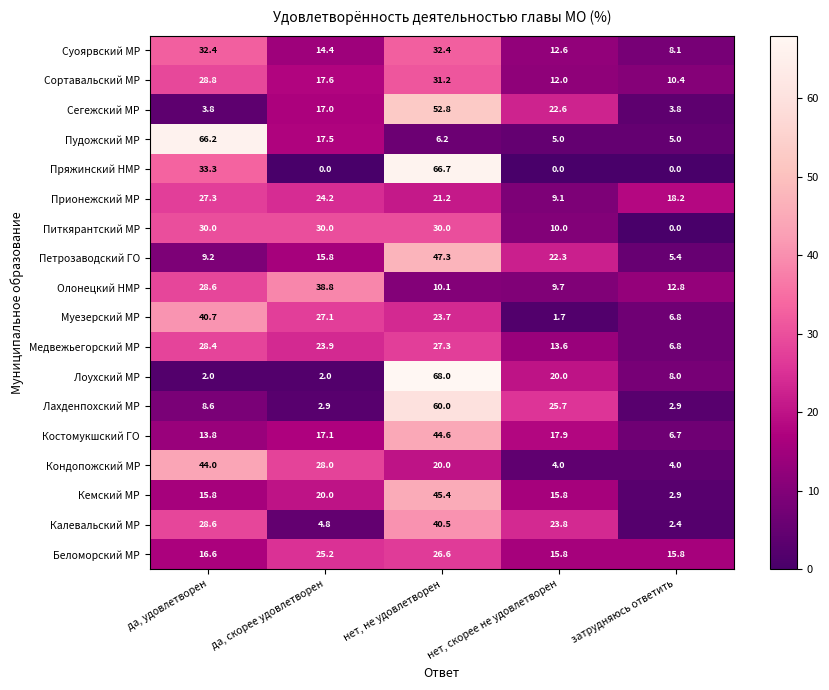

What value does the Костомукшский ГО series have at нет, не удовлетворен?

44.6